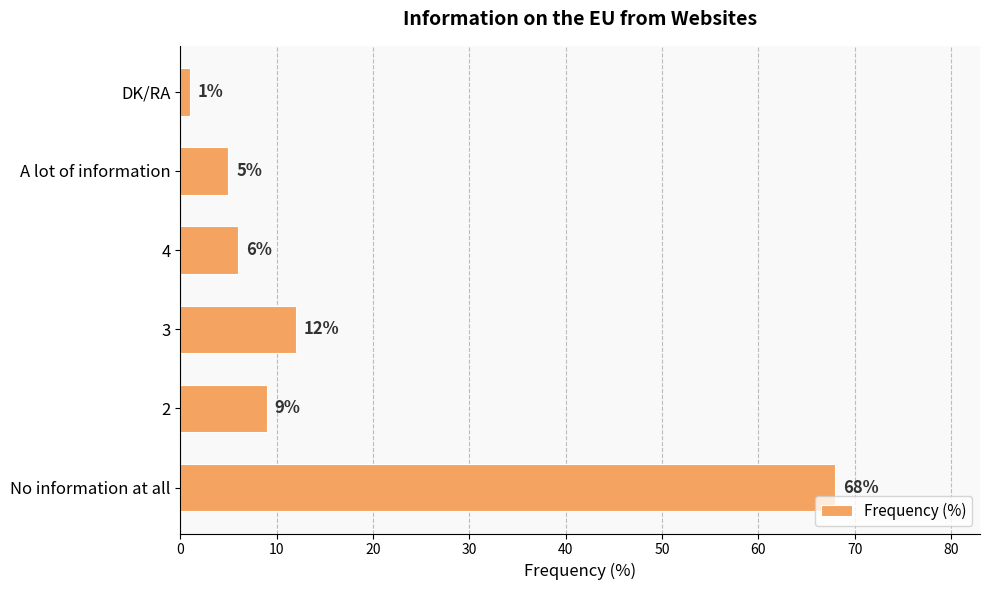

At which label is the value closest to 34?

3